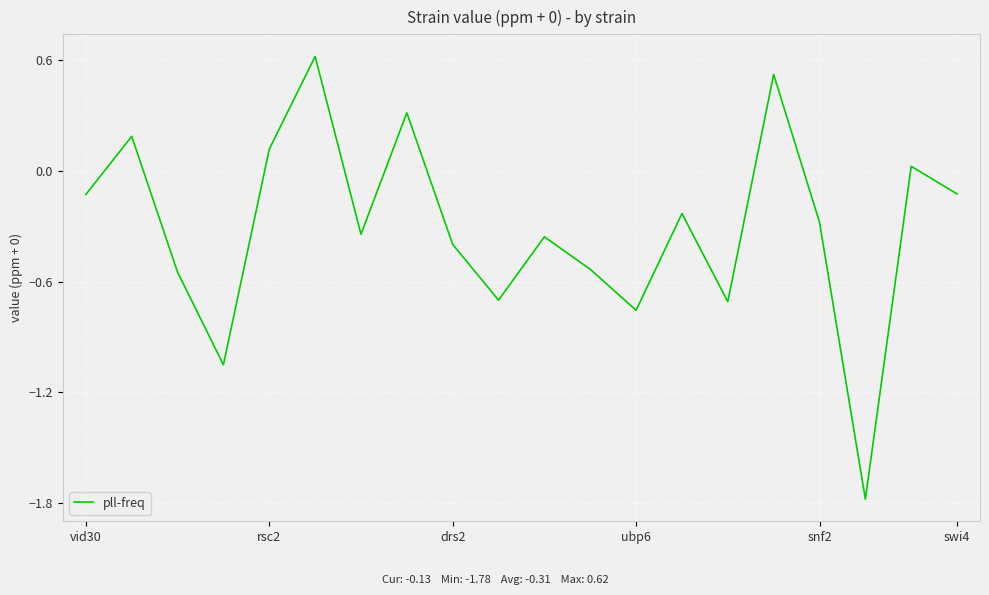

What is the smallest value displayed?

-1.8